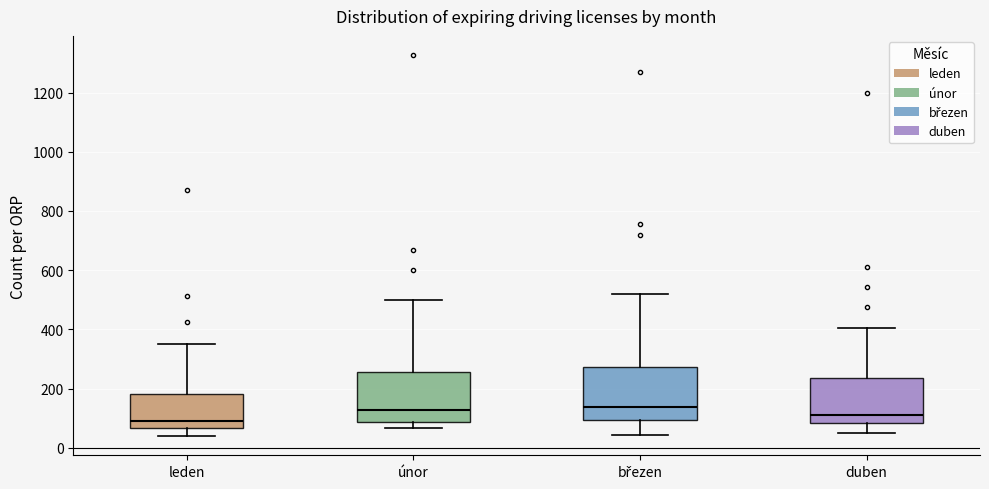

Reading left to right, transcribe this box plot: for each box, give where its median line is, the range the box spans, and where its two whiskers end, as read against the y-axis. The values are not printed on the chart, so give them approximately, as read against the axis.

leden: median 80, box 60 to 180, whiskers 40 to 360
únor: median 120, box 80 to 260, whiskers 60 to 500
březen: median 140, box 100 to 280, whiskers 40 to 520
duben: median 100, box 80 to 240, whiskers 60 to 400